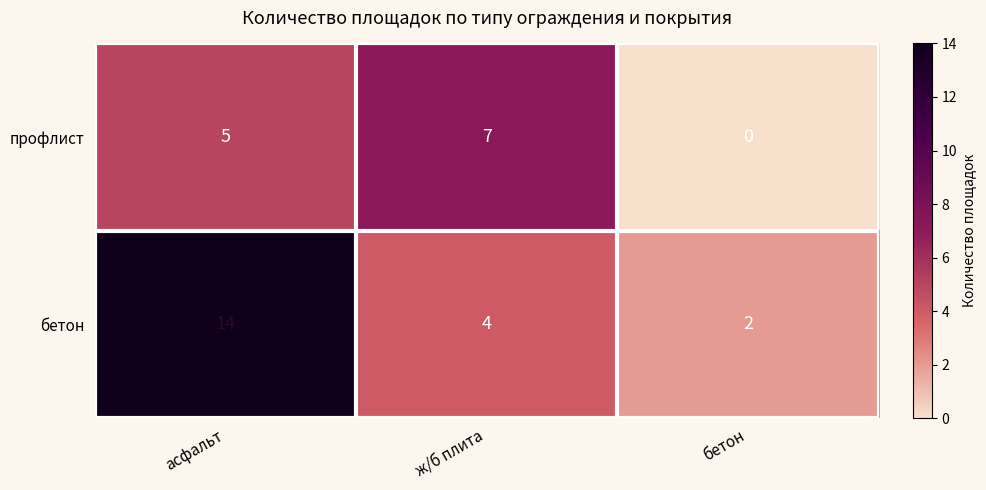

How many профлист values are between 0 and 7?

3